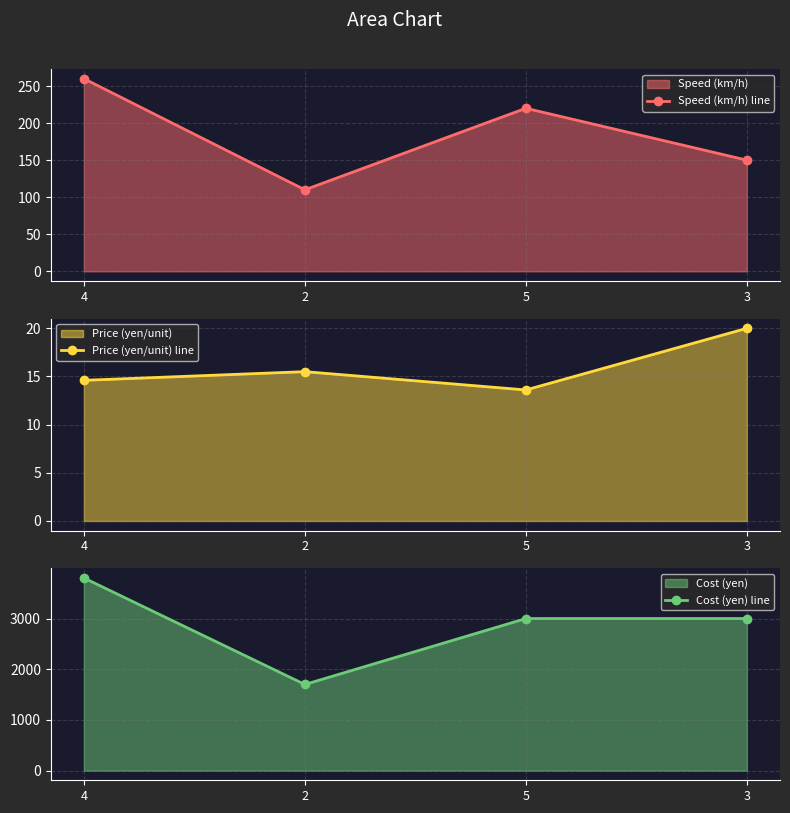

Which category has the lowest value across all series?

5